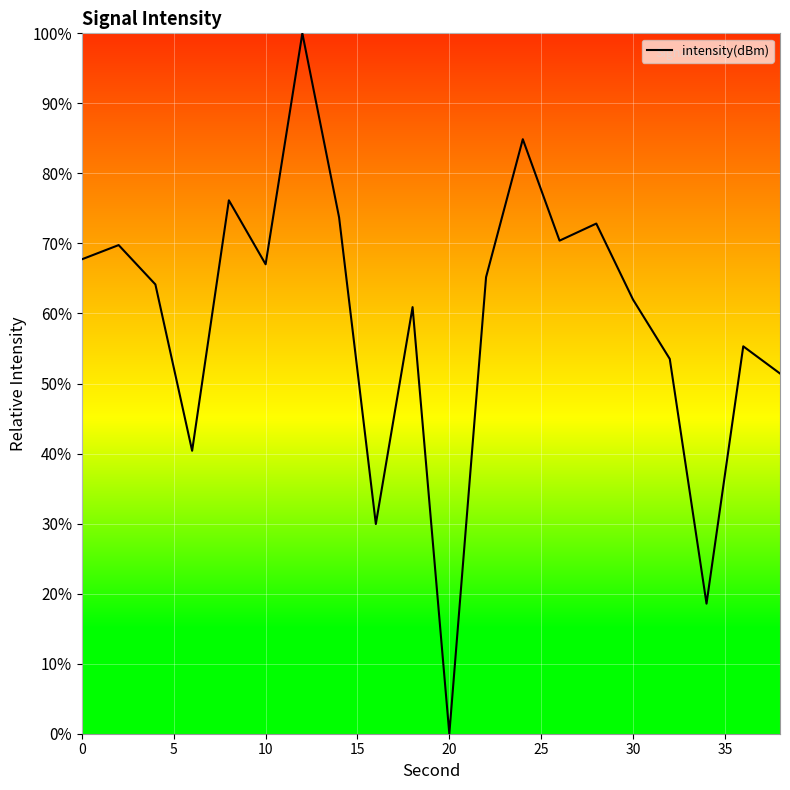

What is the difference between the maximum and minimum values?

100.0